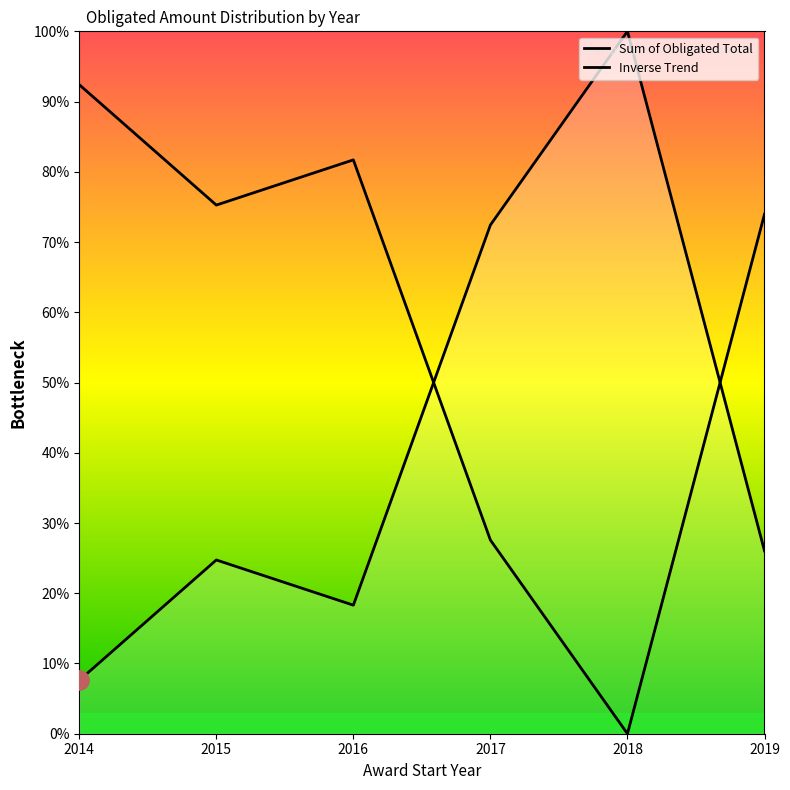

Which label corresponds to the largest value in the chart?

2018